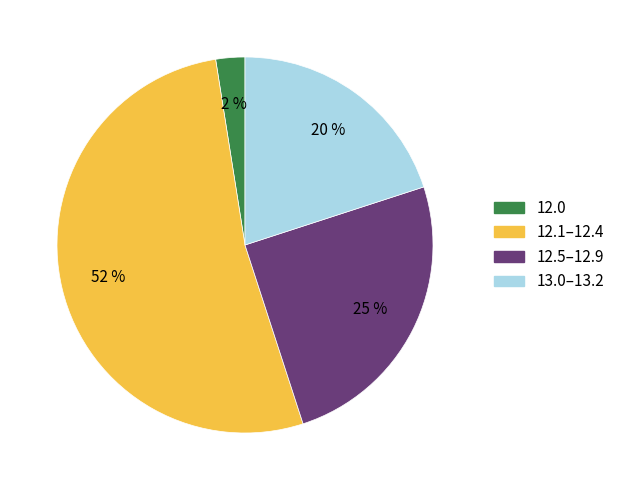

Is there a majority slice in this chart?

Yes